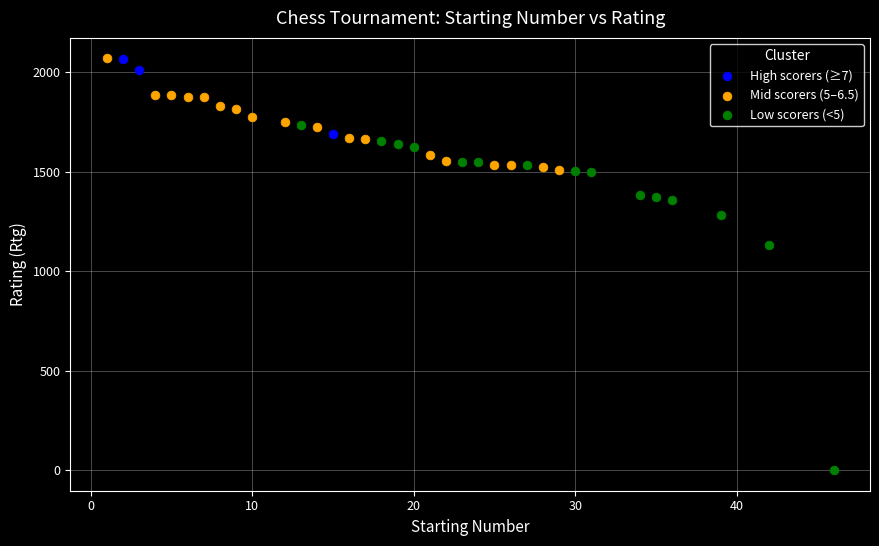

Which series contains the lowest Y value?

Low scorers (<5)